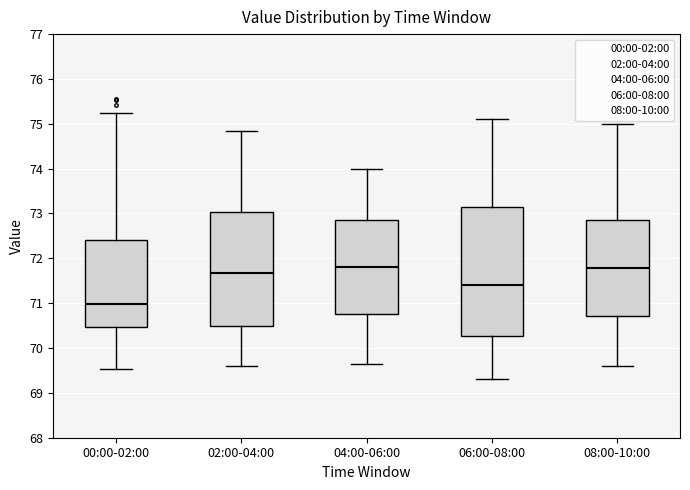

Reading left to right, read every box against the y-axis: the position of its median line, the range the box covers, and the ends of its whiskers. The values are not printed on the chart, so give them approximately, as read against the axis.

00:00-02:00: median 71.0, box 70.5 to 72.4, whiskers 69.5 to 75.2
02:00-04:00: median 71.7, box 70.5 to 73.0, whiskers 69.6 to 74.9
04:00-06:00: median 71.8, box 70.8 to 72.9, whiskers 69.7 to 74.0
06:00-08:00: median 71.4, box 70.3 to 73.2, whiskers 69.3 to 75.1
08:00-10:00: median 71.8, box 70.7 to 72.9, whiskers 69.6 to 75.0